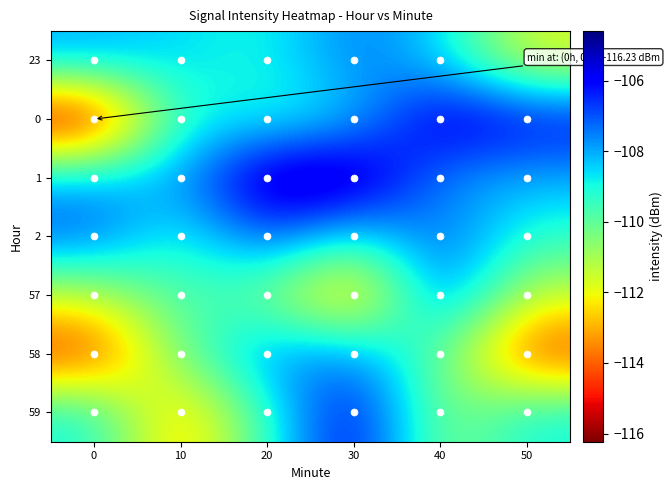

Which label corresponds to the largest value in the chart?

30